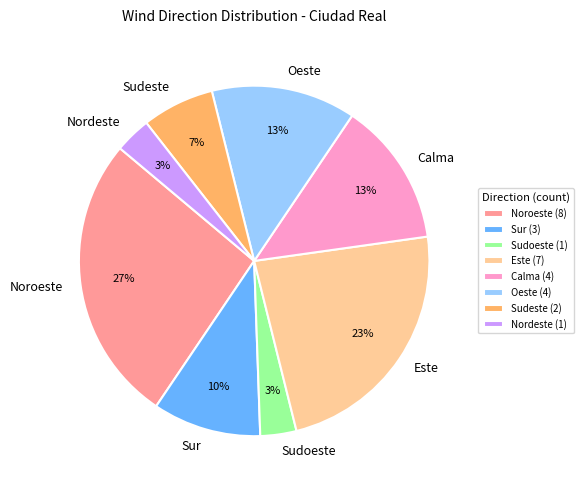

To the nearest percent, what portion does Oeste represent?

13%